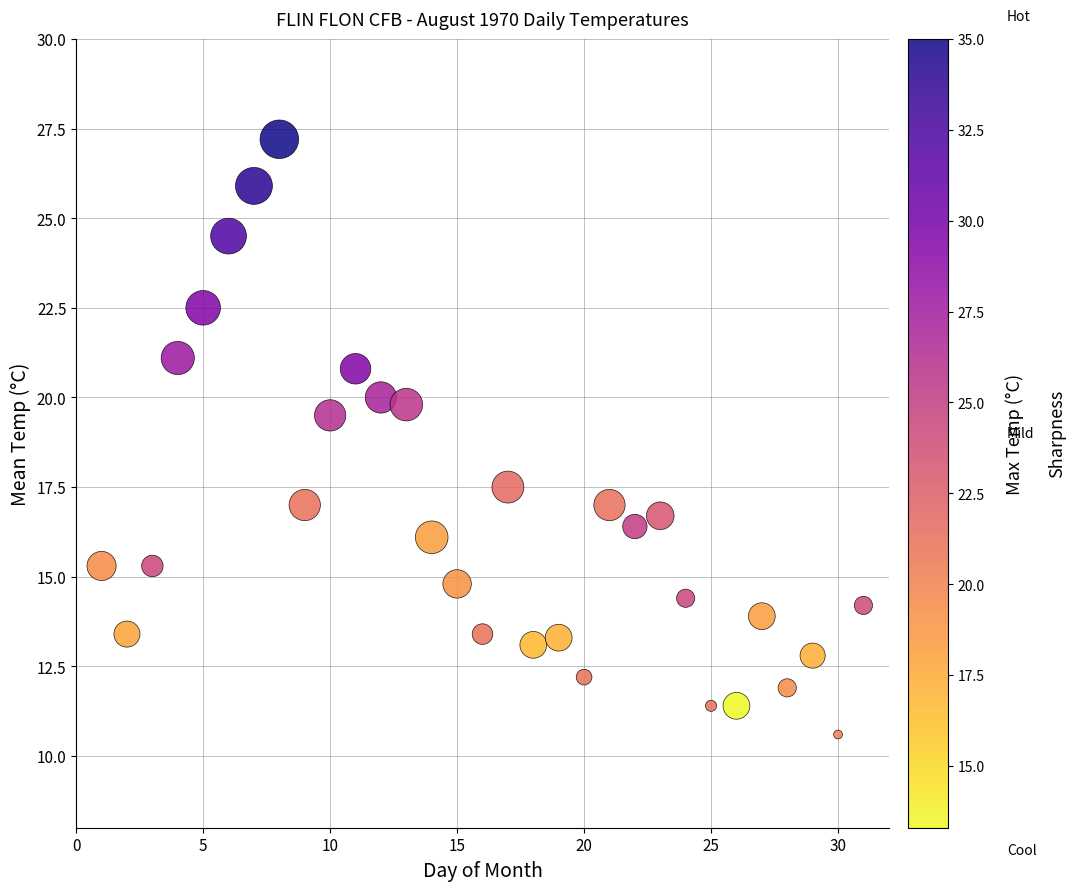

What Y value in the scatter plot is closest to 18?

17.5